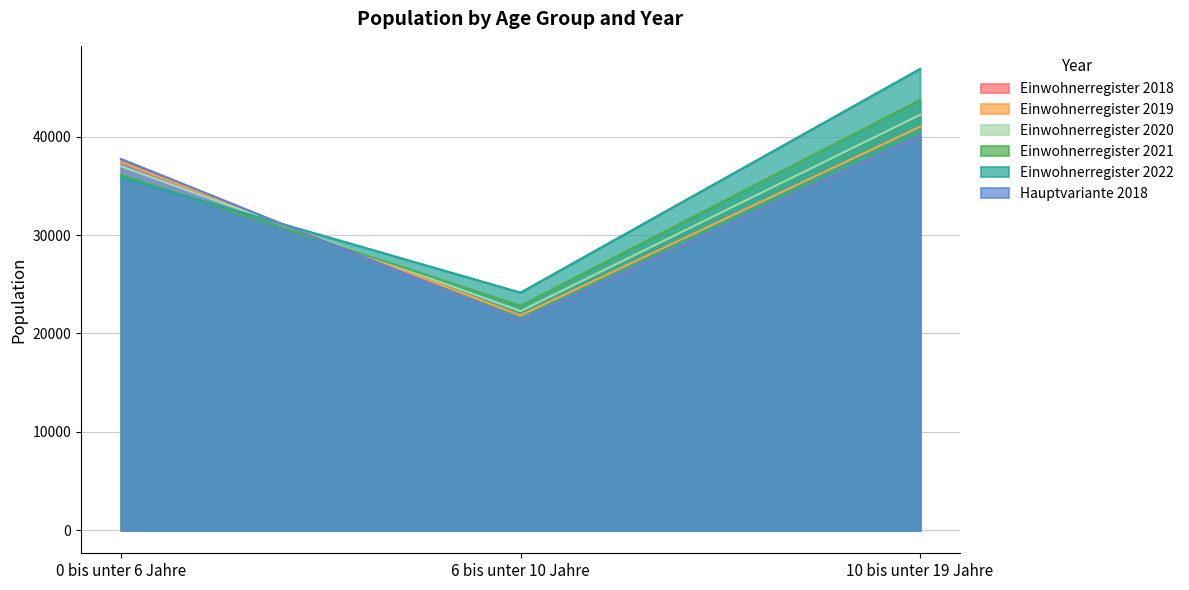

What is the minimum value for Einwohnerregister 2018?

21349